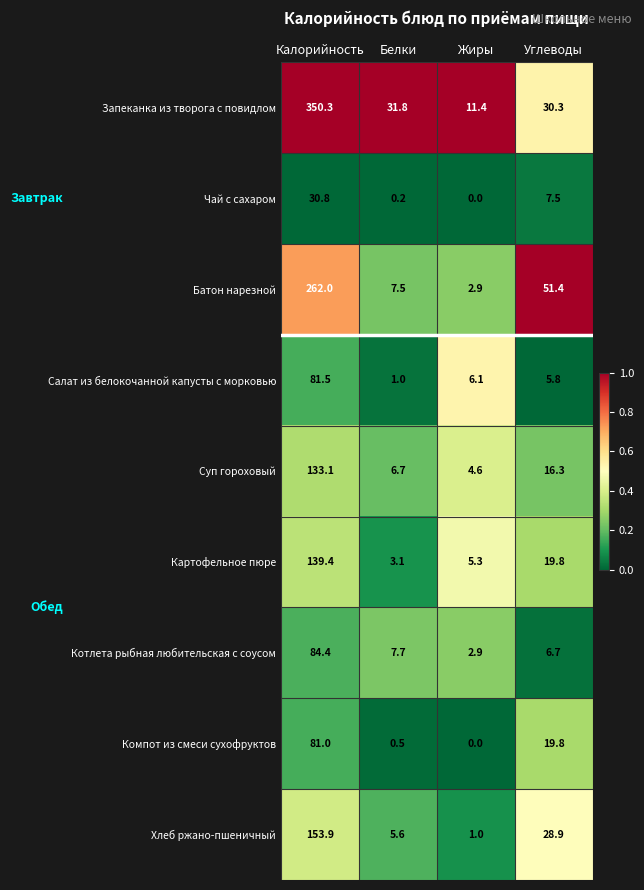

Which category has the lowest value in the Котлета рыбная любительская с соусом series?

Жиры